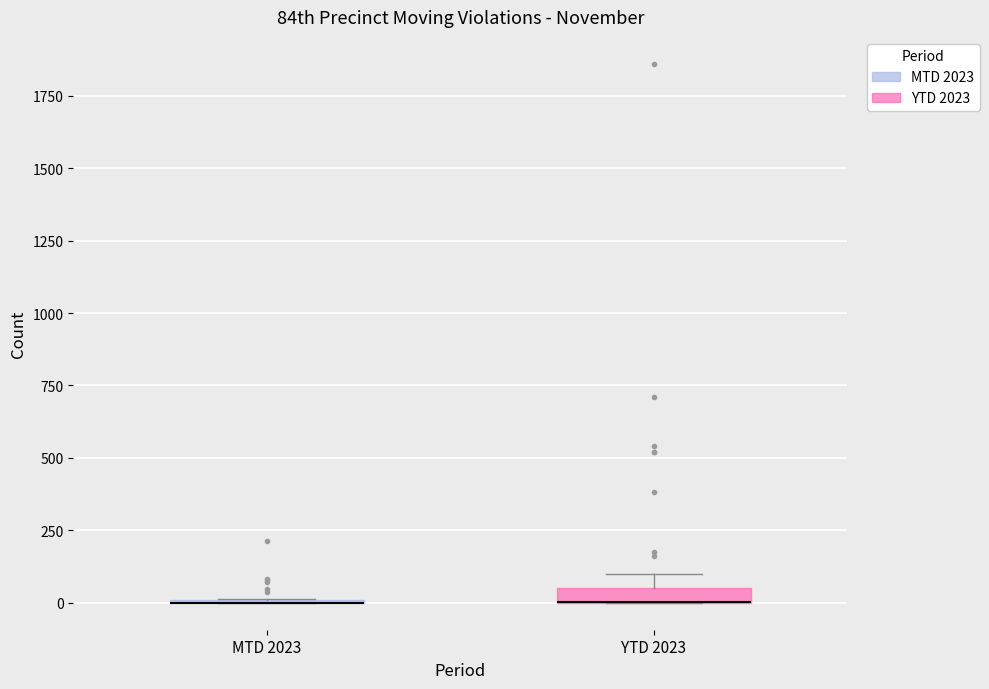

Where is the upper edge of the box for YTD 2023 on the y-axis? The values are not printed on the chart, so give them approximately, as read against the axis.

50